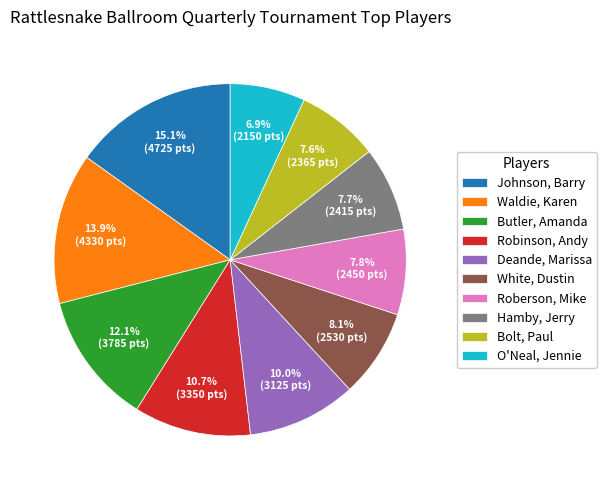

To the nearest percent, what percentage of the pie is Robinson, Andy?

11%